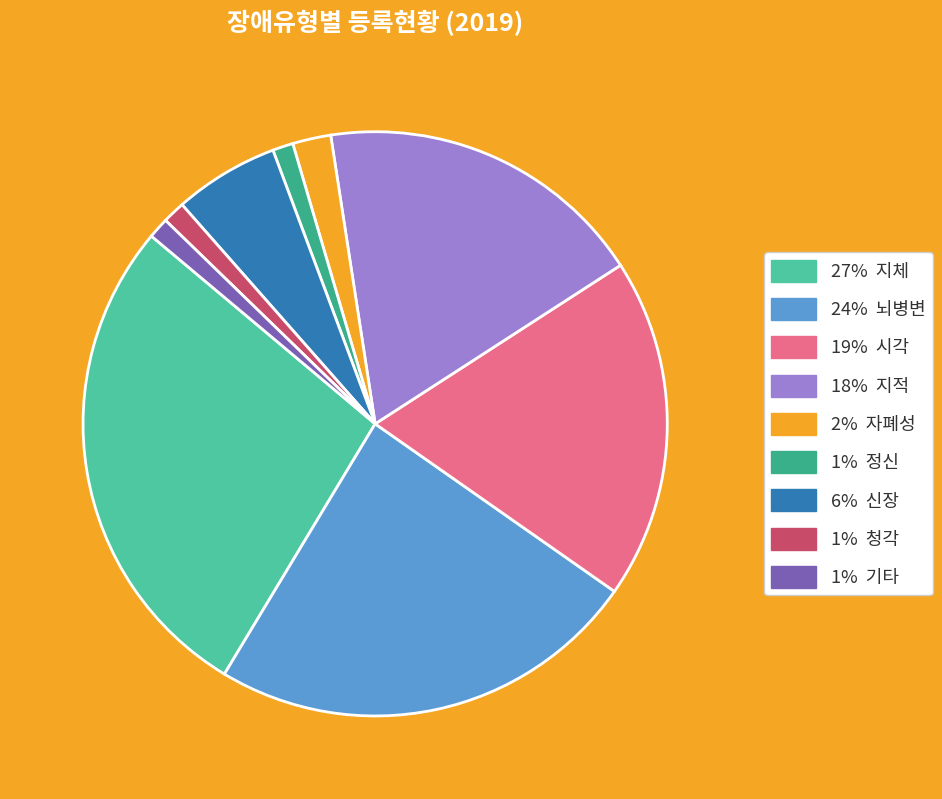

How many segments does this pie chart have?

9